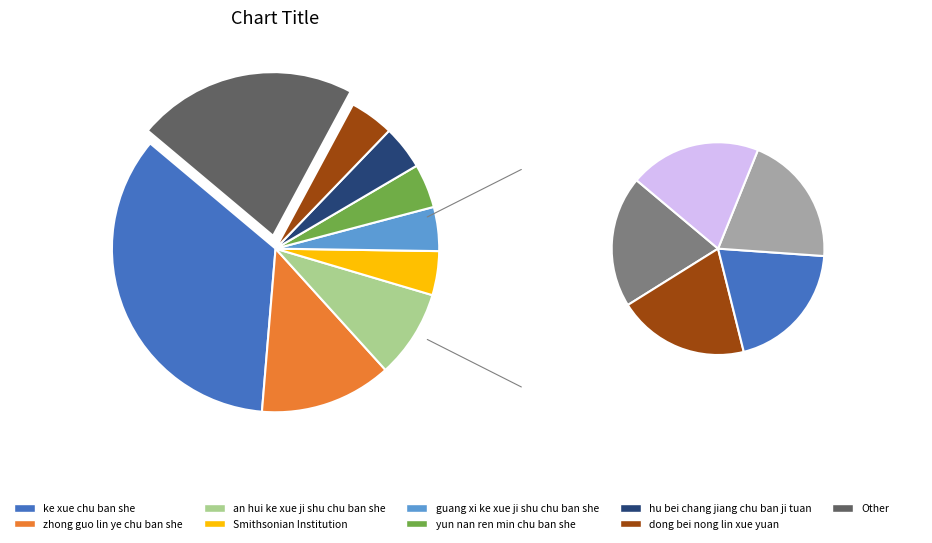

The Smithsonian Institution slice represents 1% of the pie. True or false?

False